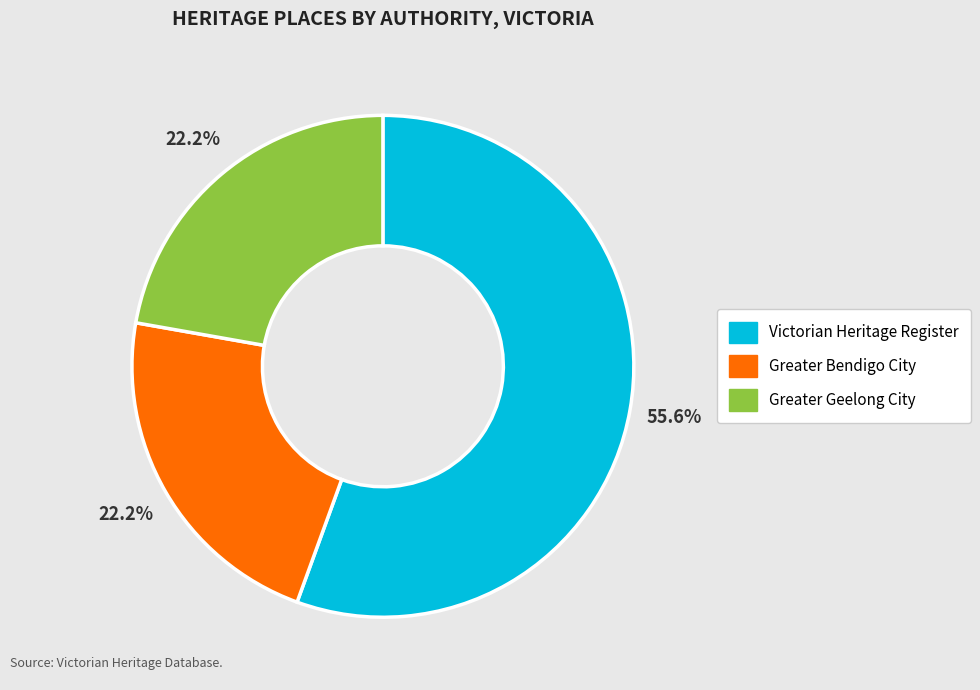

How many segments does this pie chart have?

3